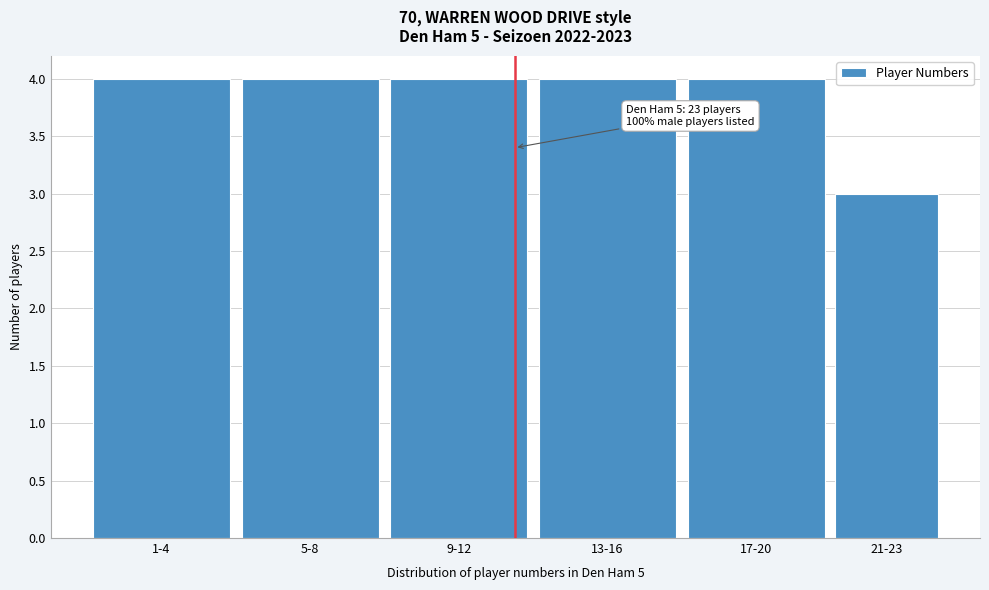

Reading right to left, transcribe all the data shown in this chart.

21-23=3	17-20=4	13-16=4	9-12=4	5-8=4	1-4=4